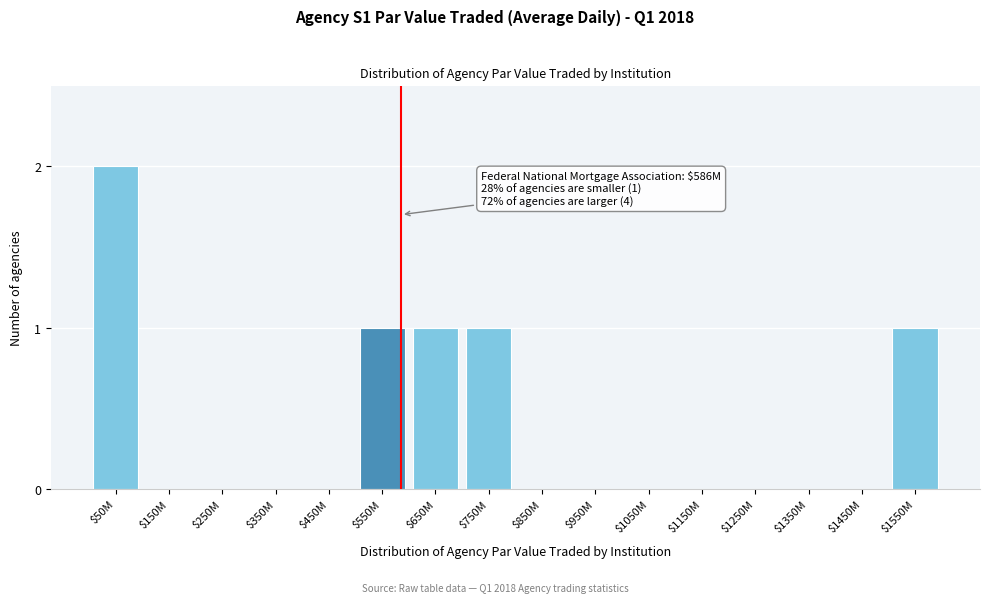

At which category does the chart reach its peak across all series?

$50M